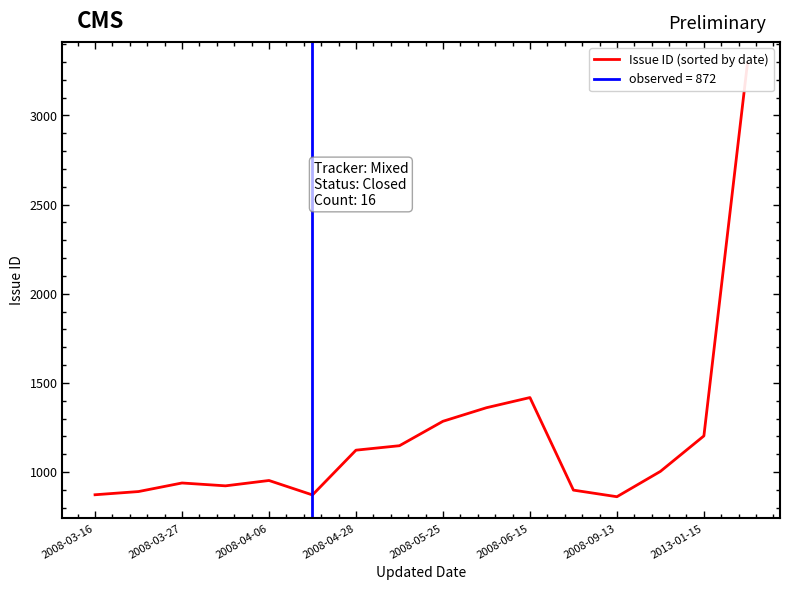

Between 2008-03-27 and 12, which is larger?

2008-03-27